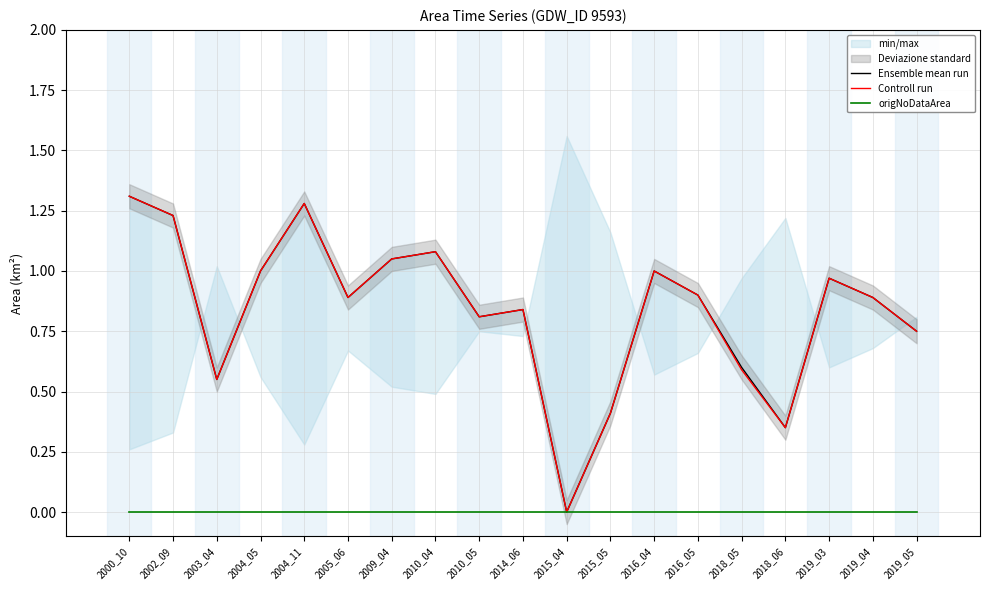

Which category has the lowest value across all series?

2015_04